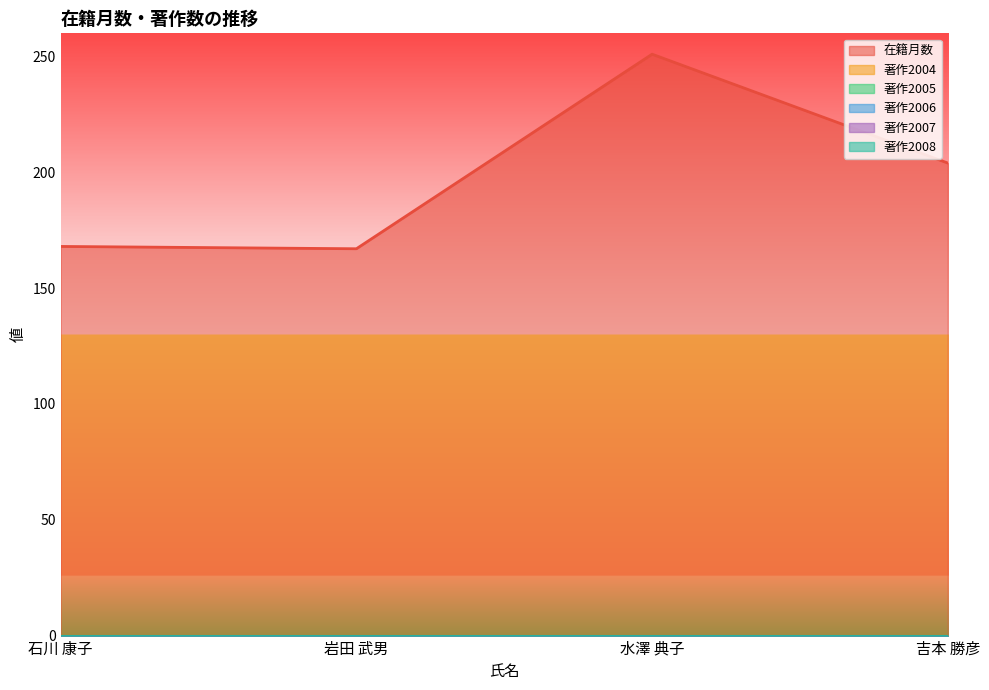

True or false: 著作2006 has a value of 0 at 石川 康子.

True